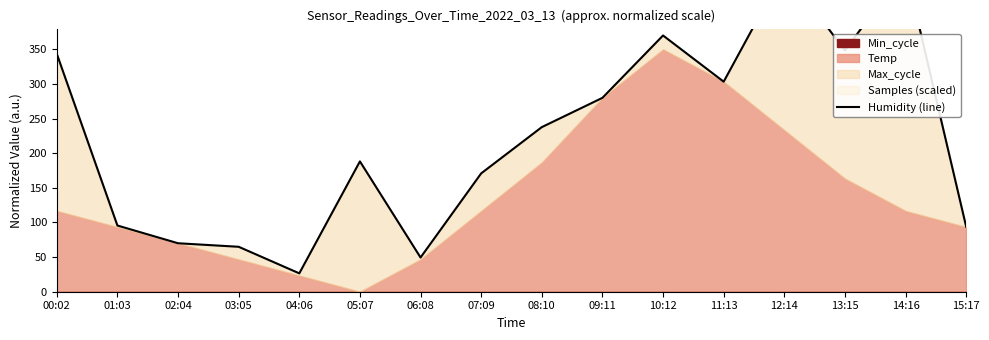

True or false: the data shows 303.3 at 11:13.

True